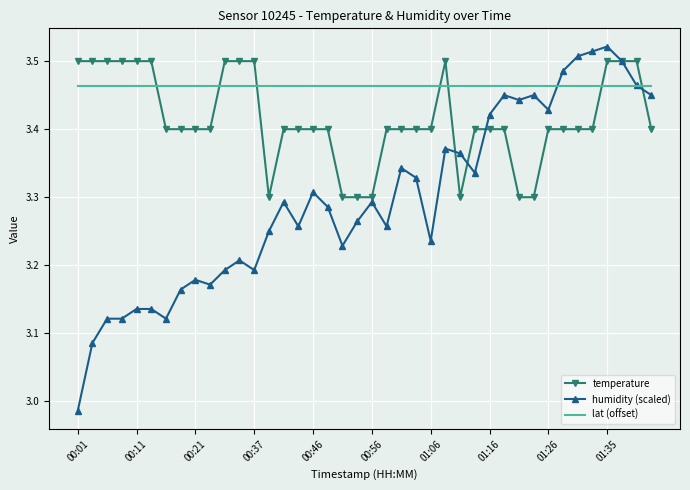

Which series has the largest range (max minus min)?

humidity (scaled)